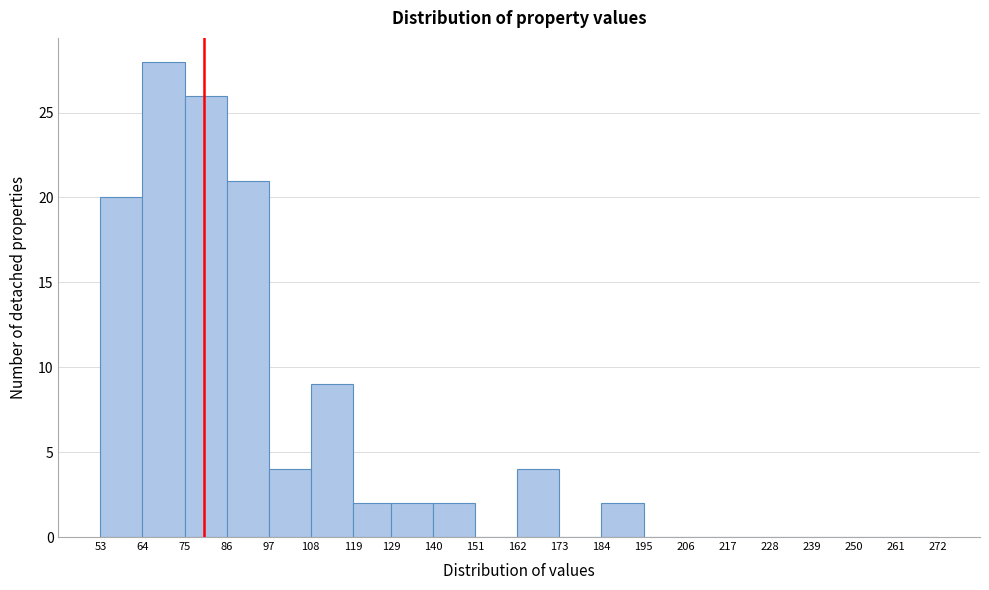

Reading left to right, list every bar in this chart as the range it spans on the x-axis followed by its height. The values are not printed on the chart, so give them approximately, as read against the axis.

53 to 64: 20
64 to 75: 28
75 to 86: 26
86 to 97: 21
97 to 108: 4
108 to 119: 9
119 to 129: 2
129 to 140: 2
140 to 151: 2
151 to 162: 0
162 to 173: 4
173 to 184: 0
184 to 195: 2
195 to 206: 0
206 to 217: 0
217 to 228: 0
228 to 239: 0
239 to 250: 0
250 to 261: 0
261 to 272: 0